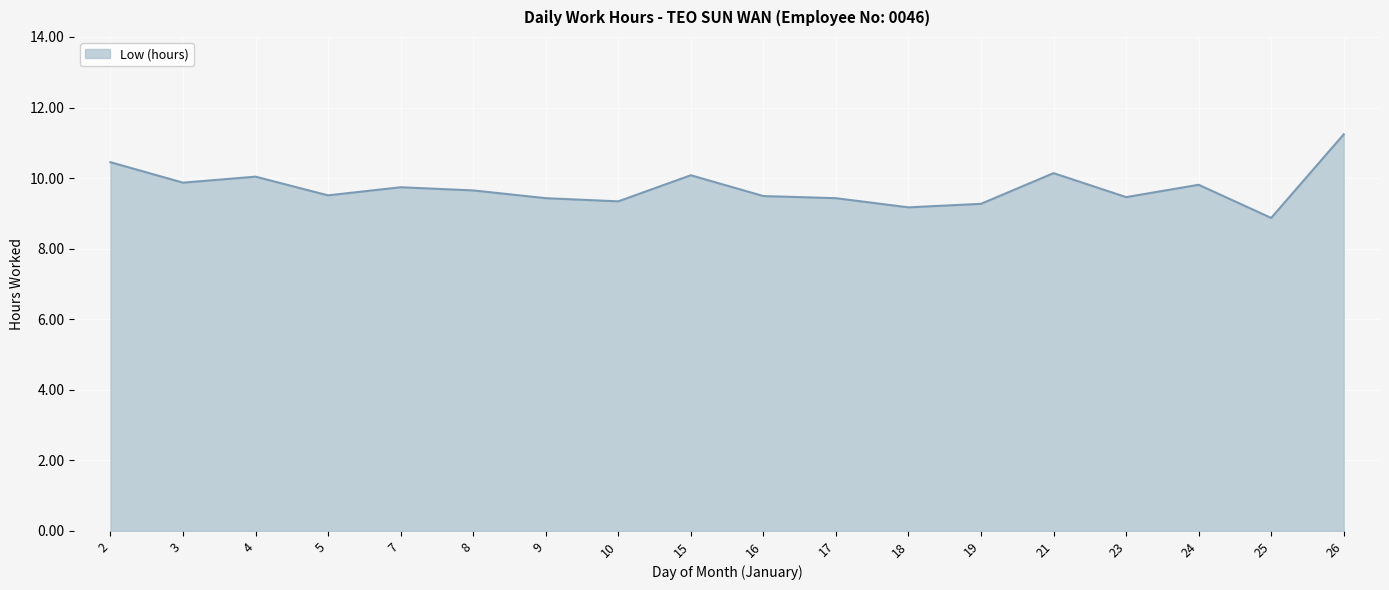

How many values are below 9?

1